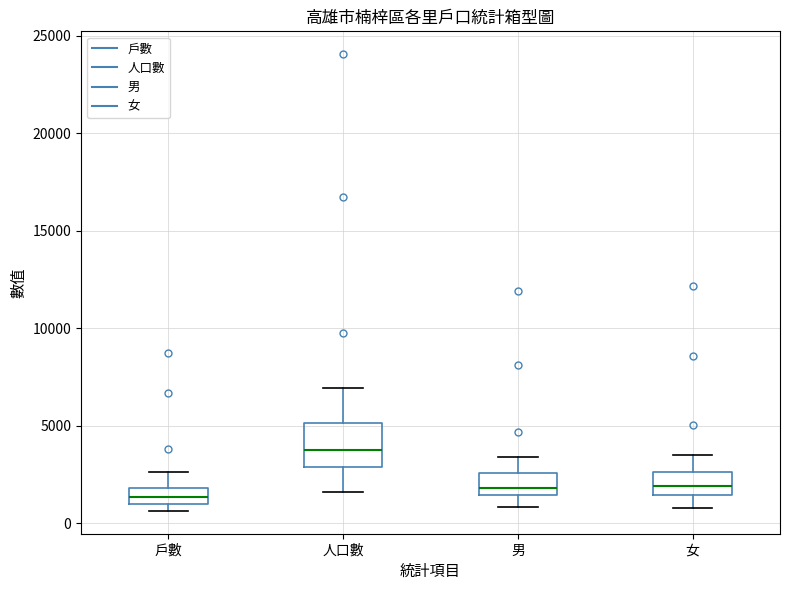

Which box's median line is the highest?

人口數